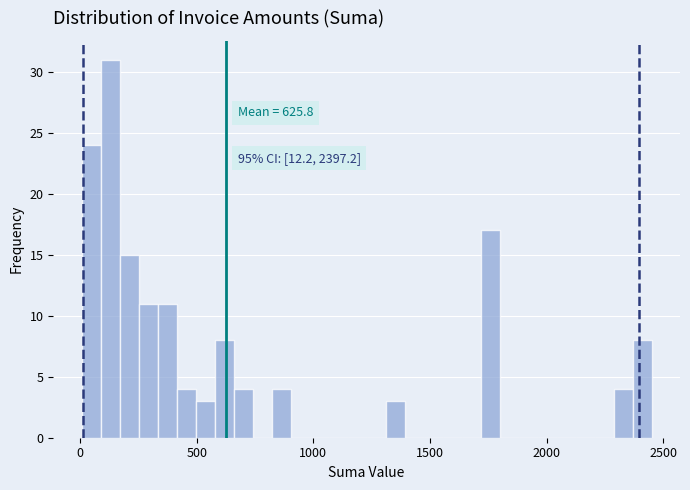

Read against the x-axis, roughly where is the centre of the tallest bar?

150